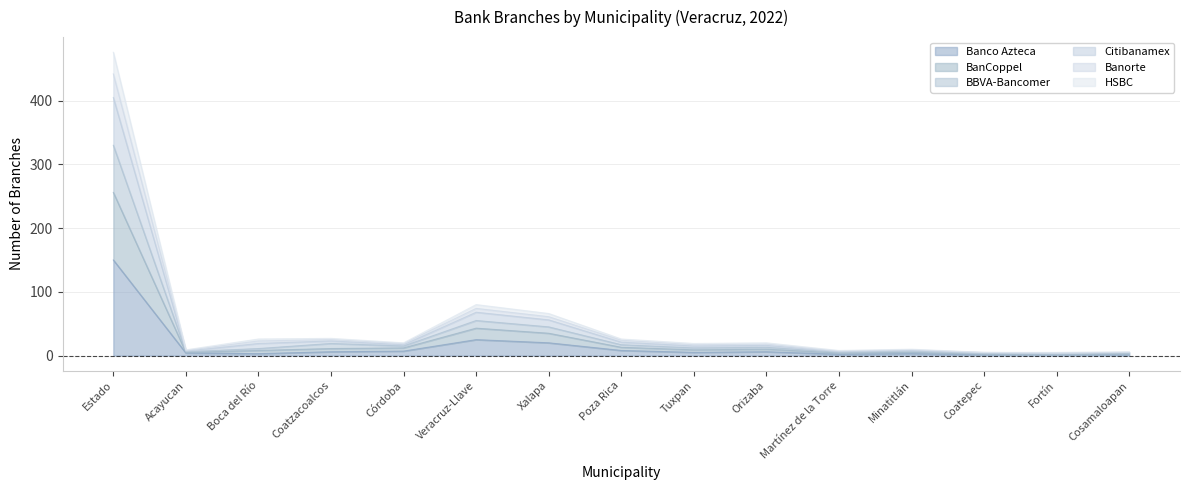

The Citibanamex series shows 17 at Poza Rica. True or false?

False